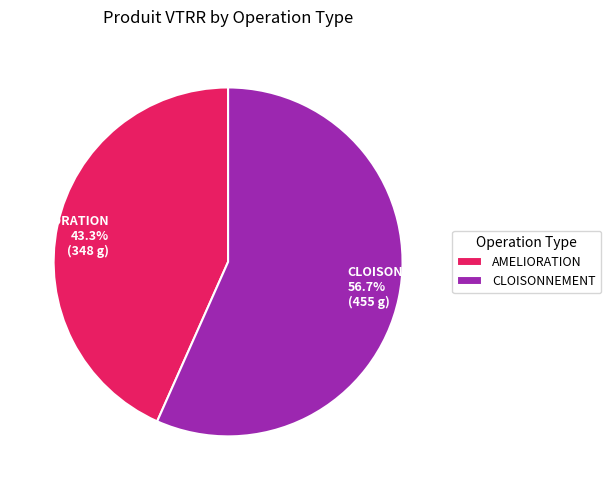

Rank the categories by value from highest to lowest.

CLOISONNEMENT, AMELIORATION